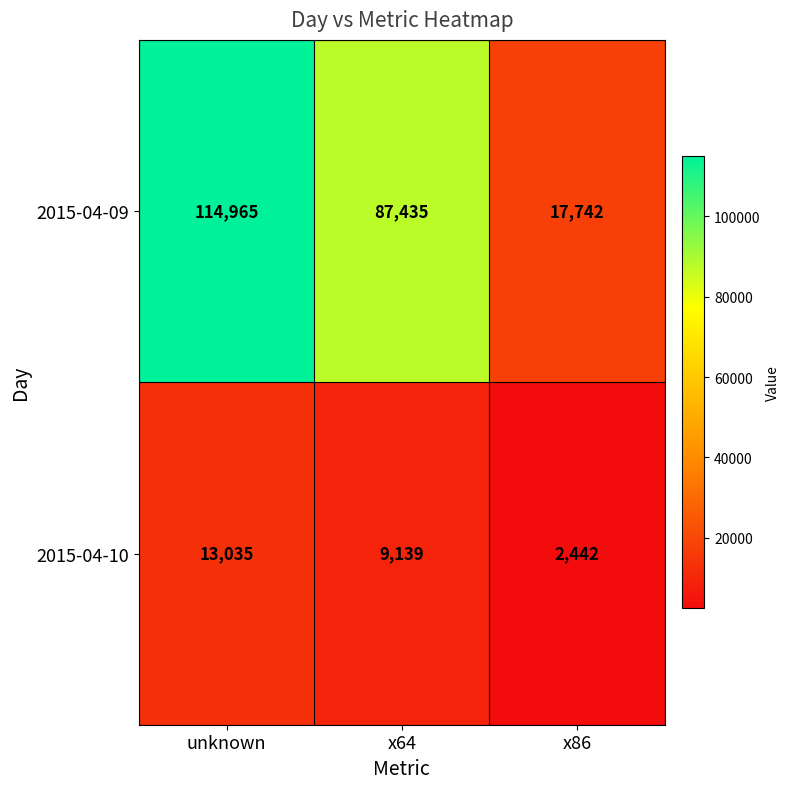

Where does the 2015-04-09 series first go above 87435?

unknown